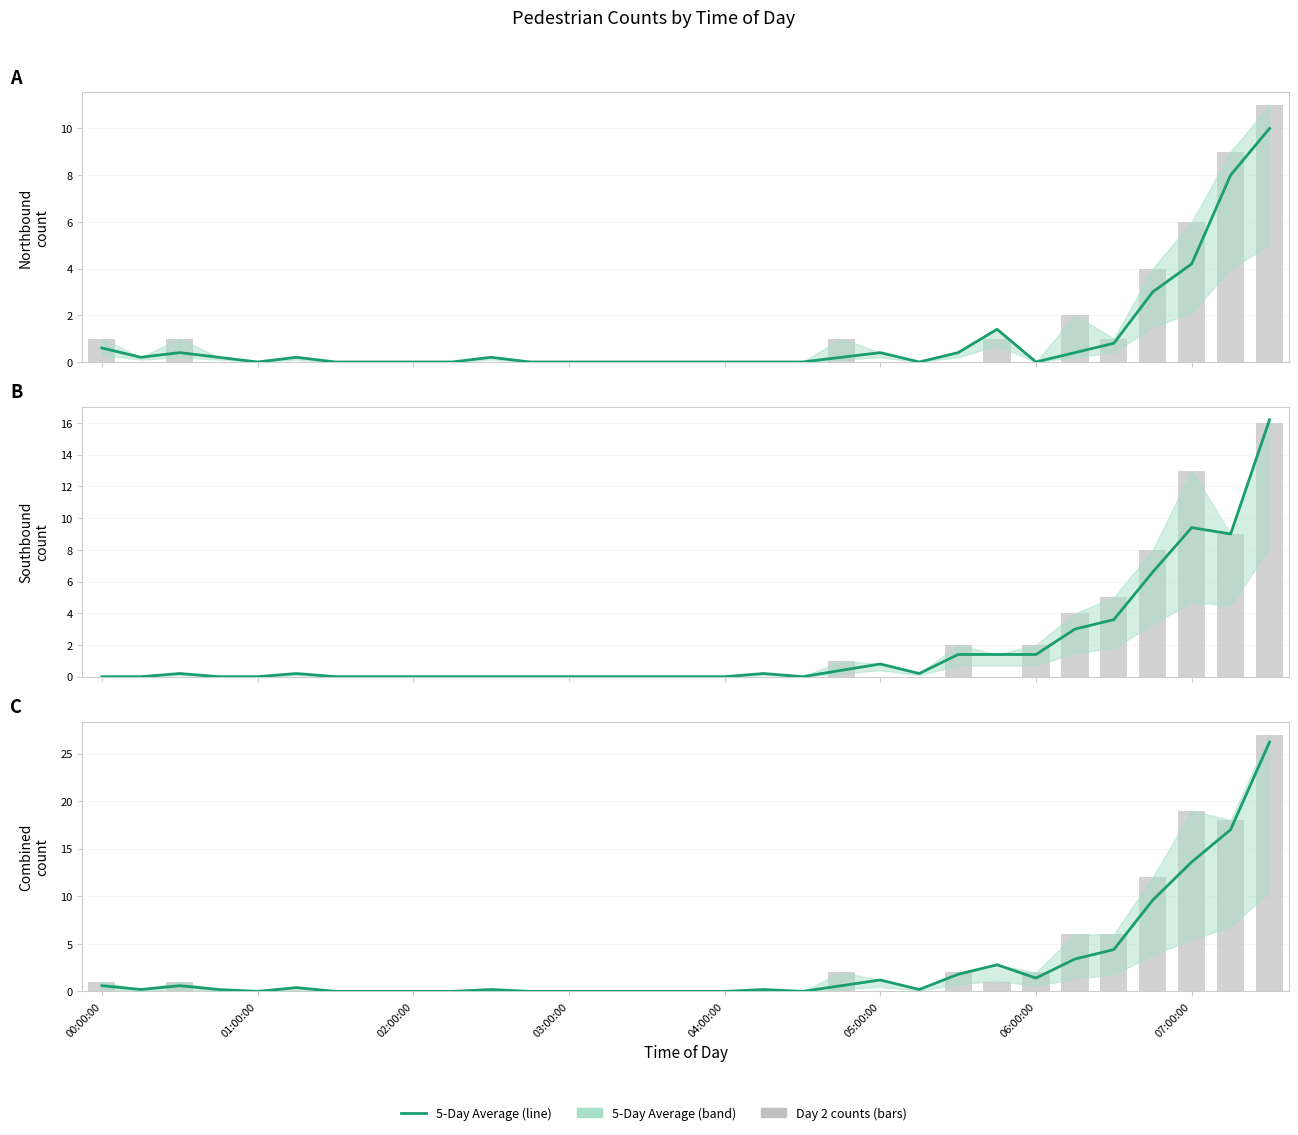

Where is Combined 5DayAvg nearest to the value 13?

07:00:00